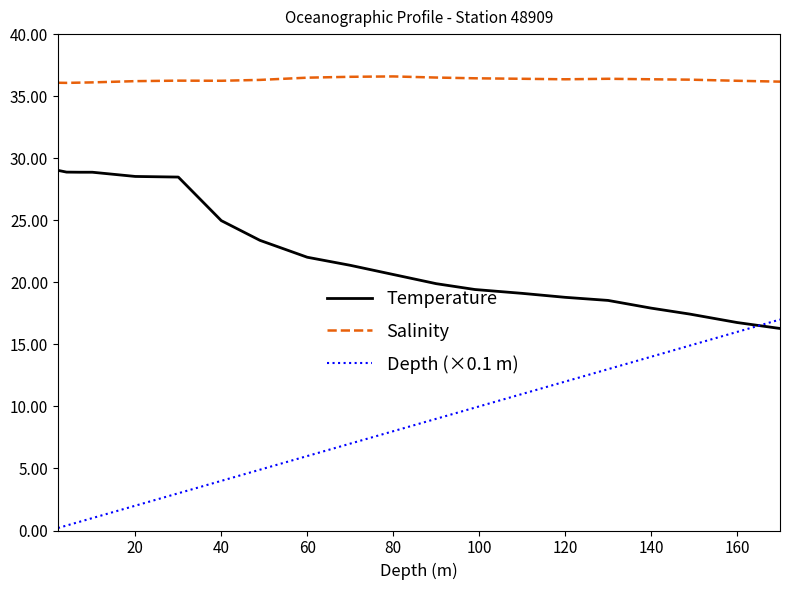

True or false: Depth (×0.1 m) and Salinity cross at least once.

False